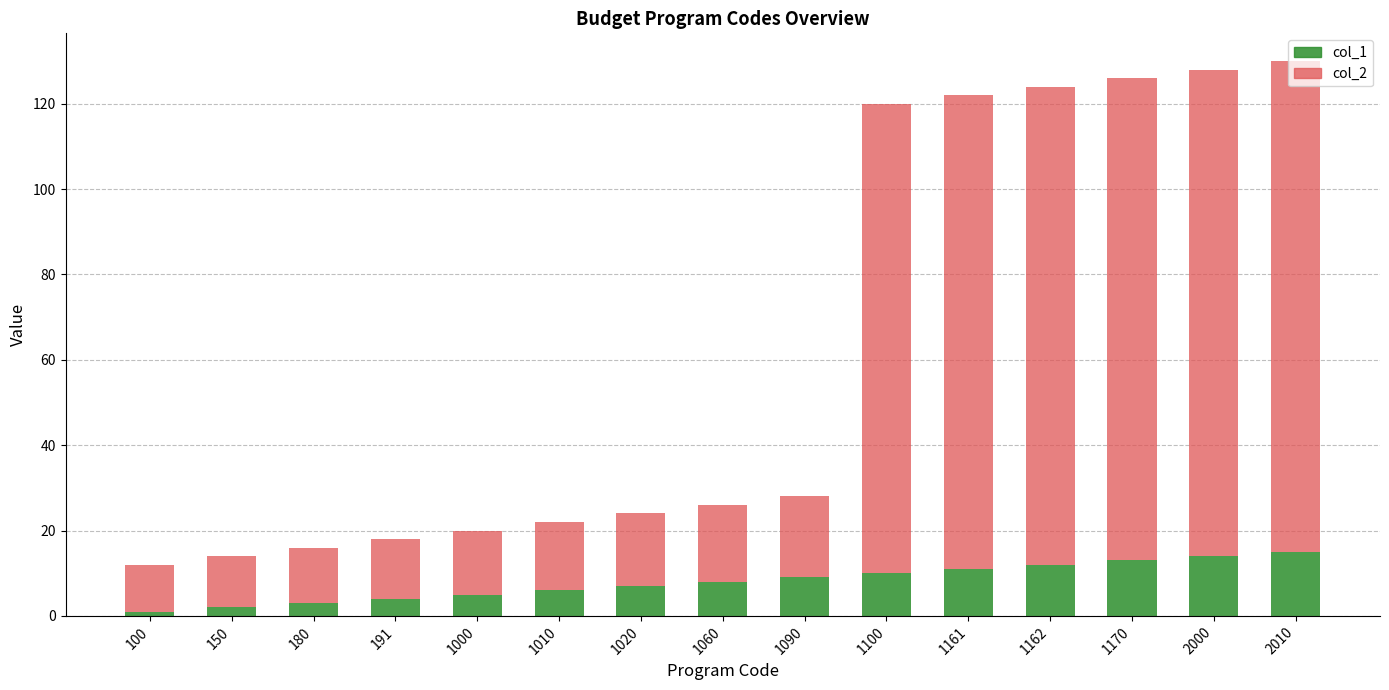

How many data points in col_1 are less than 8?

7